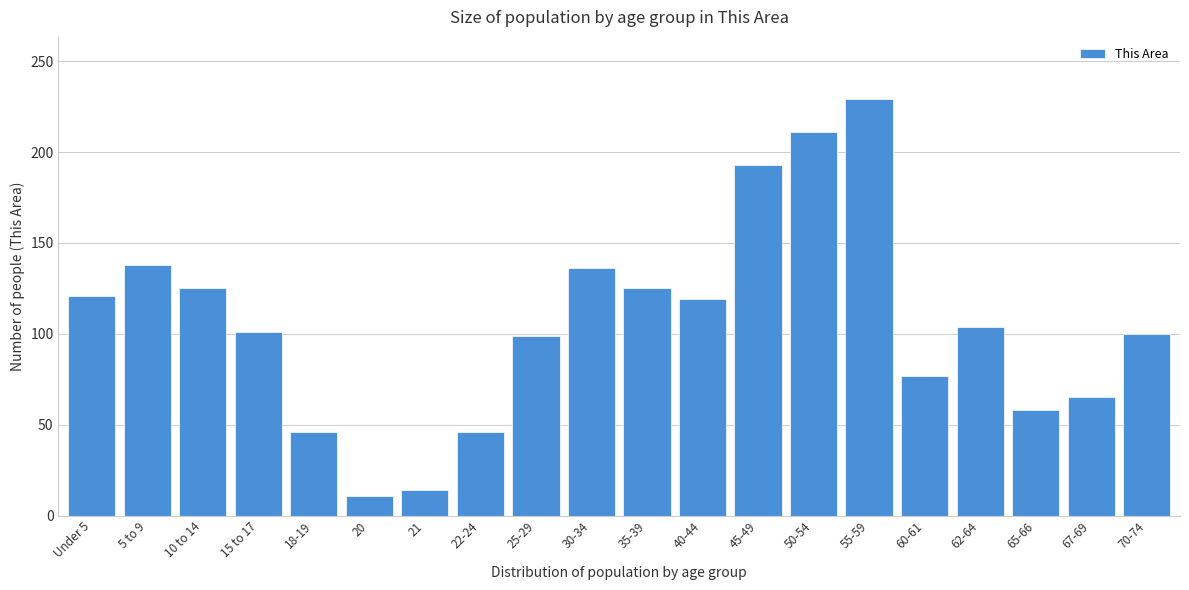

What is the value of the 3rd bar from the left?

125